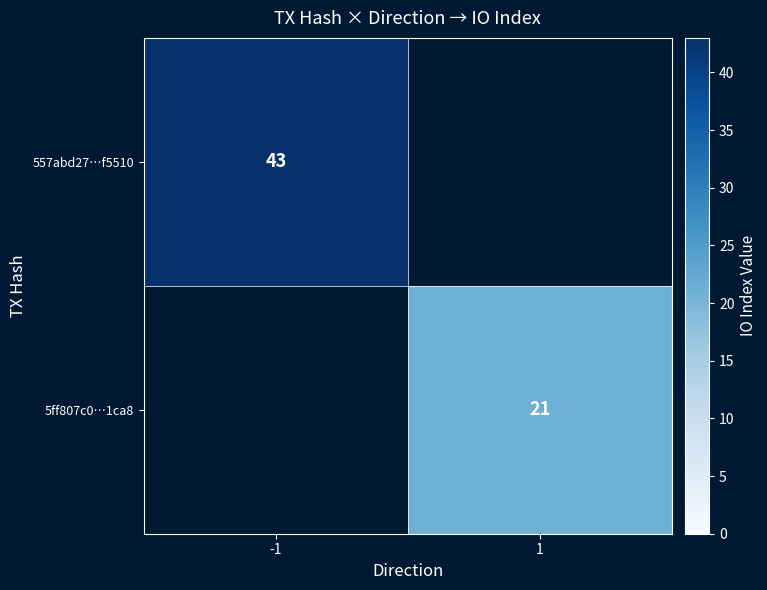

The 557abd27…f5510 series shows 12 at -1. True or false?

False